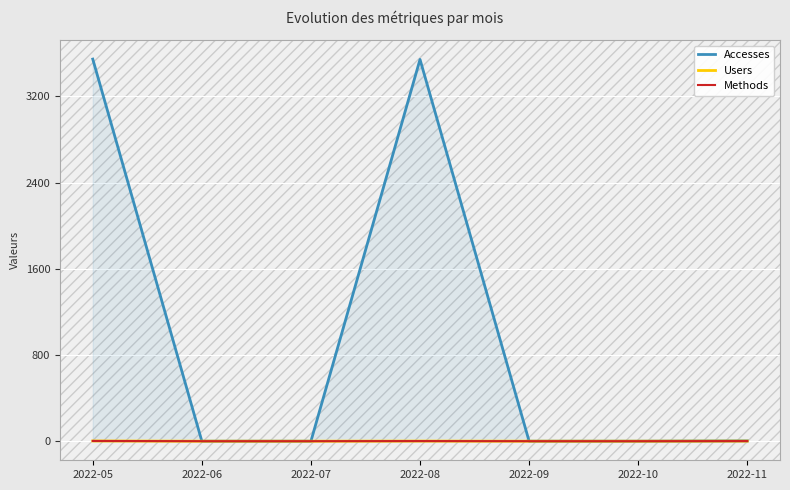

Reading left to right, what are all the values shown in this chart?

Accesses: 2022-05=3545	2022-06=0	2022-07=0	2022-08=3542	2022-09=0	2022-10=0	2022-11=3
Users: 2022-05=2	2022-06=0	2022-07=0	2022-08=1	2022-09=0	2022-10=0	2022-11=1
Methods: 2022-05=2	2022-06=0	2022-07=0	2022-08=1	2022-09=0	2022-10=0	2022-11=1